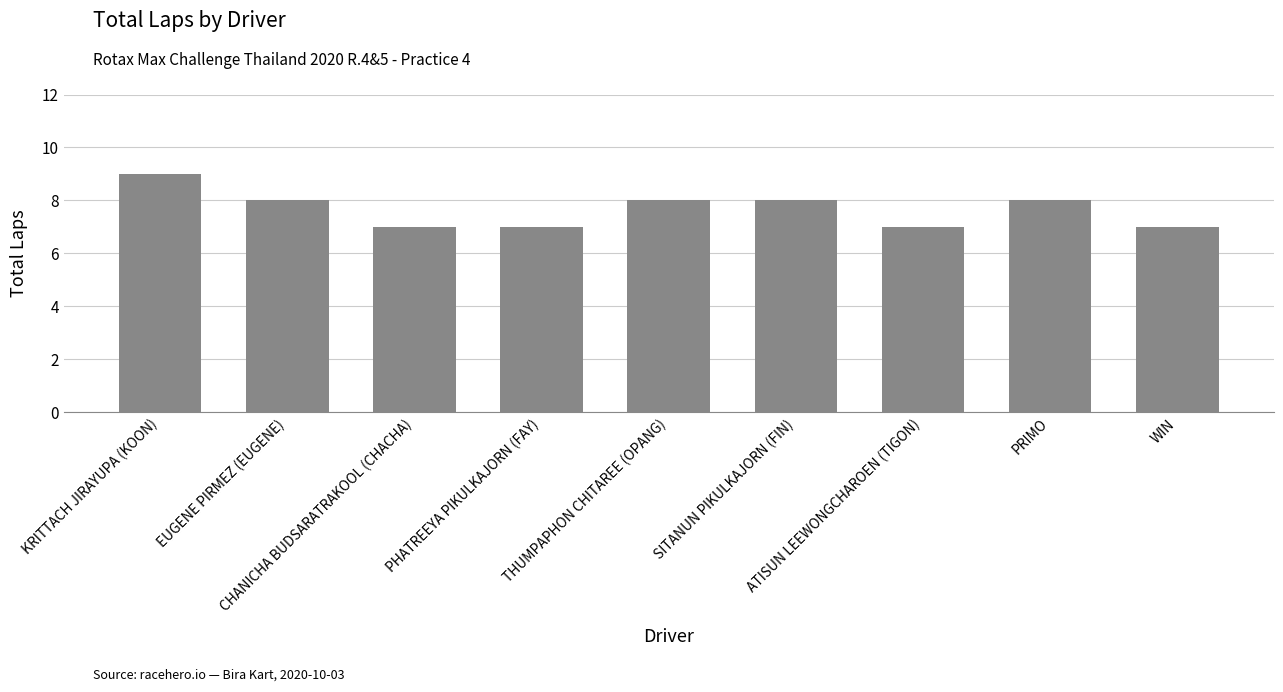

What is the minimum value shown in the chart?

7